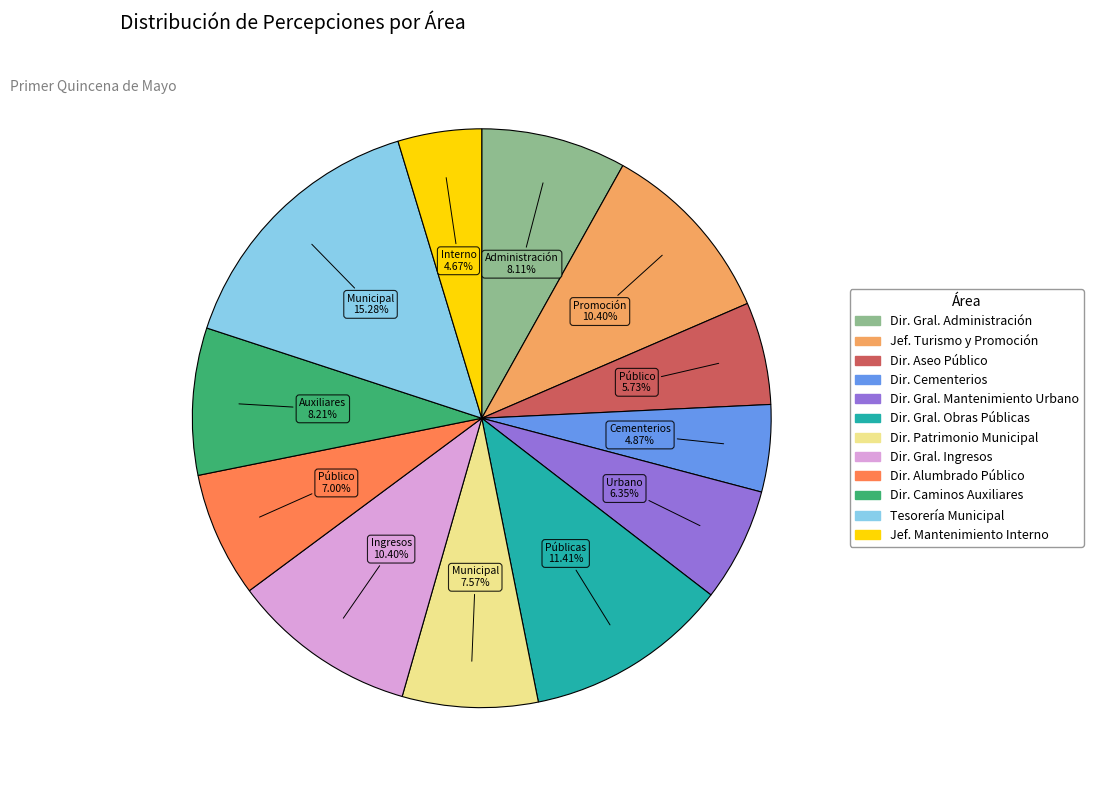

To the nearest percent, what is the difference between the largest and smallest slice percentages?

11%